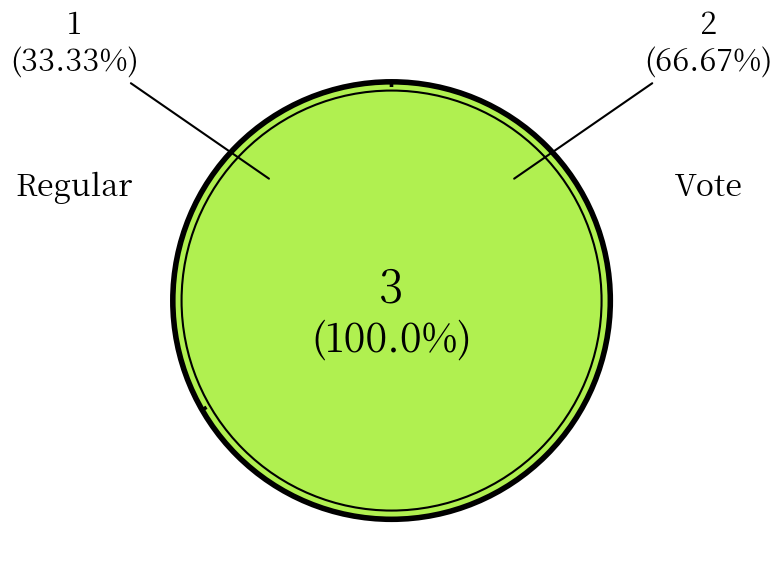

Which slice represents more than half of the pie?

Vote